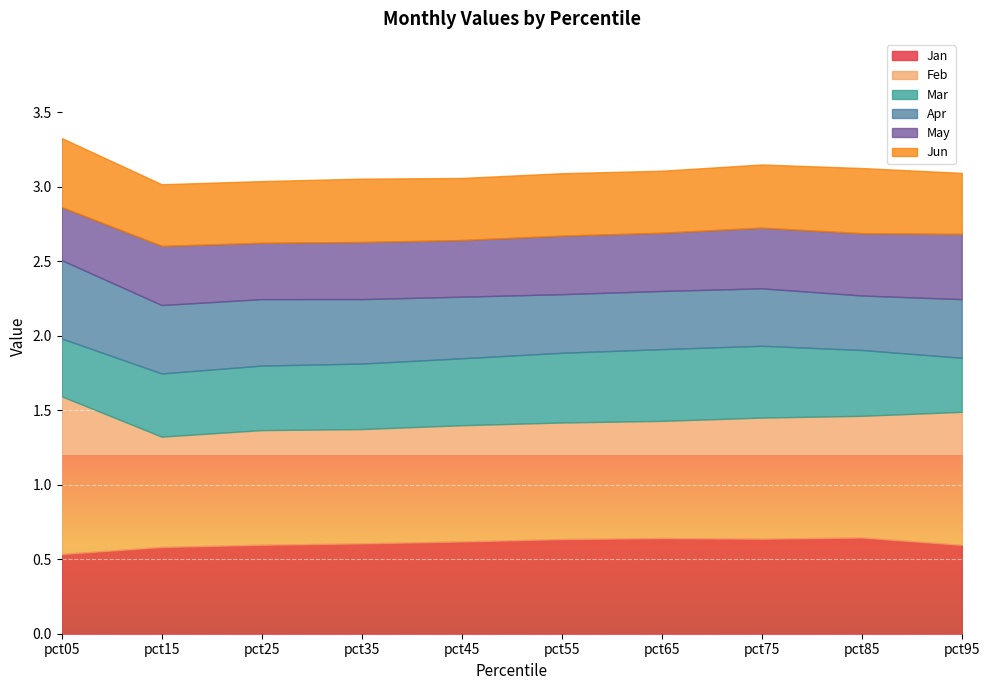

Reading left to right, extract all data points from this chart.

Jan: pct05=0.5	pct15=0.6	pct25=0.6	pct35=0.6	pct45=0.6	pct55=0.6	pct65=0.6	pct75=0.6	pct85=0.6	pct95=0.6
Feb: pct05=1.1	pct15=0.7	pct25=0.8	pct35=0.8	pct45=0.8	pct55=0.8	pct65=0.8	pct75=0.8	pct85=0.8	pct95=0.9
Mar: pct05=0.4	pct15=0.4	pct25=0.4	pct35=0.4	pct45=0.4	pct55=0.5	pct65=0.5	pct75=0.5	pct85=0.4	pct95=0.4
Apr: pct05=0.5	pct15=0.5	pct25=0.4	pct35=0.4	pct45=0.4	pct55=0.4	pct65=0.4	pct75=0.4	pct85=0.4	pct95=0.4
May: pct05=0.4	pct15=0.4	pct25=0.4	pct35=0.4	pct45=0.4	pct55=0.4	pct65=0.4	pct75=0.4	pct85=0.4	pct95=0.4
Jun: pct05=0.5	pct15=0.4	pct25=0.4	pct35=0.4	pct45=0.4	pct55=0.4	pct65=0.4	pct75=0.4	pct85=0.4	pct95=0.4